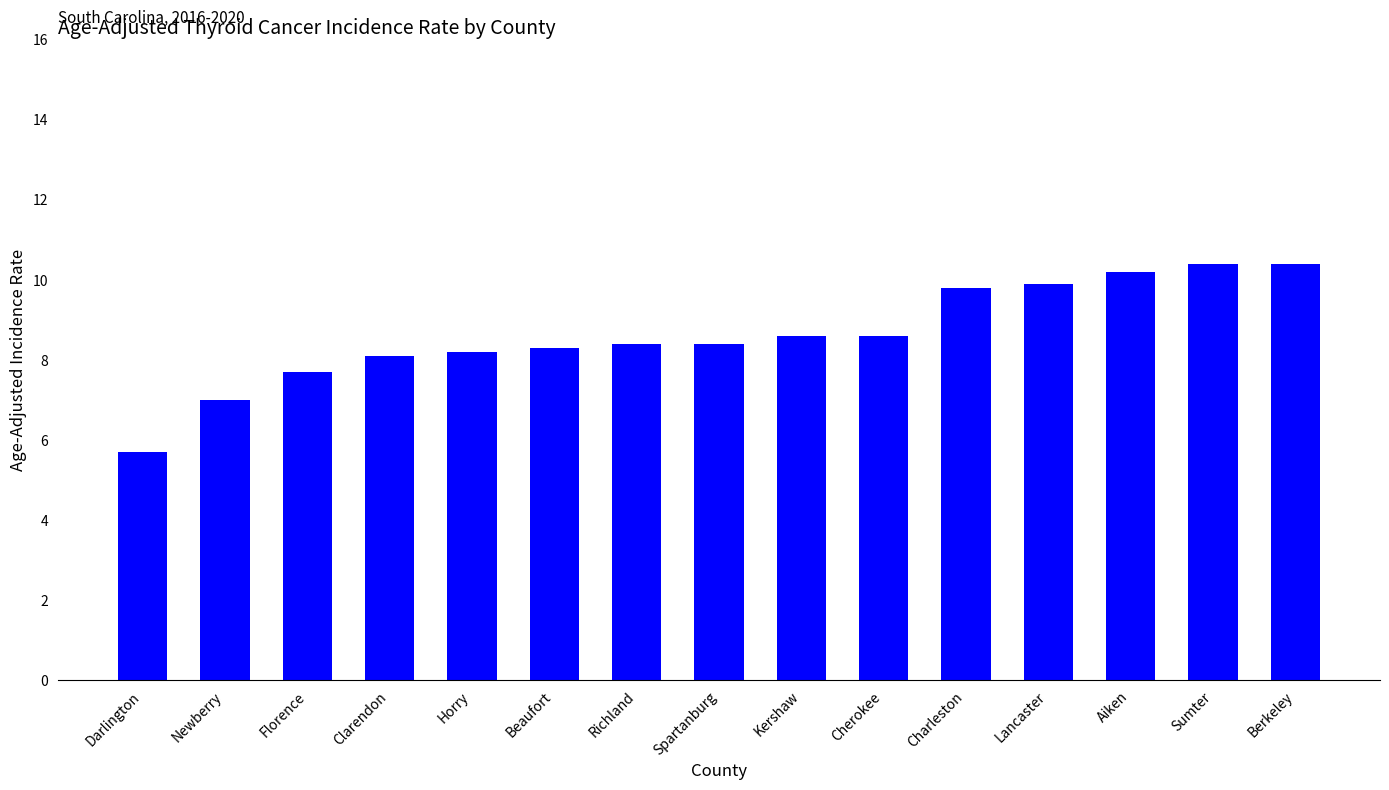

What is the difference between the maximum and second lowest values?

3.4